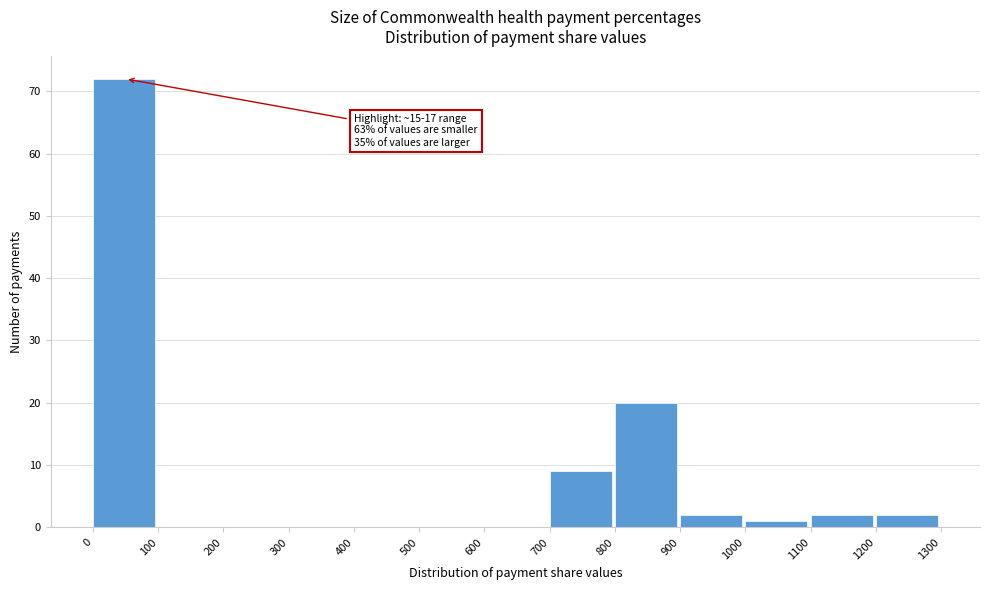

Which range on the x-axis has the tallest bar?

0 to 100